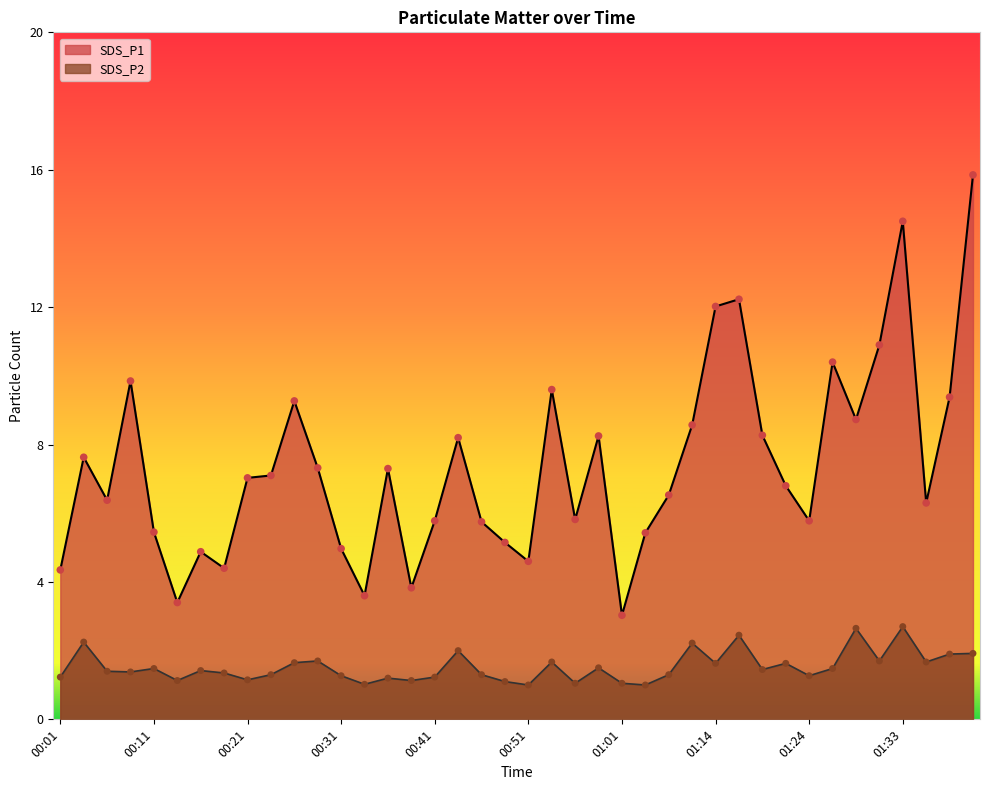

Is the value of SDS_P2 at 01:21 greater than the value of SDS_P1 at 01:24?

No